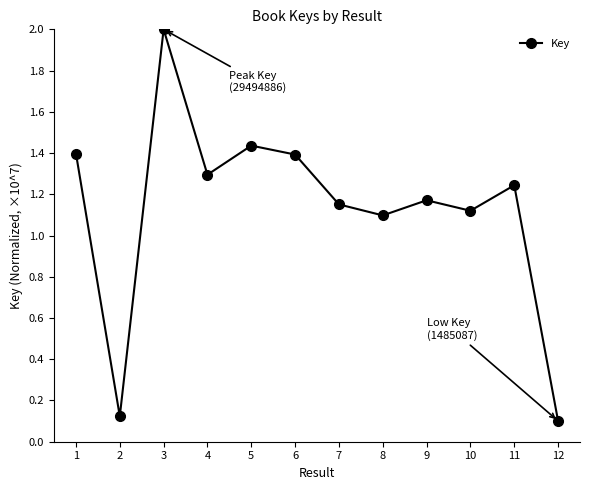

Does the chart have visible grid lines?

No